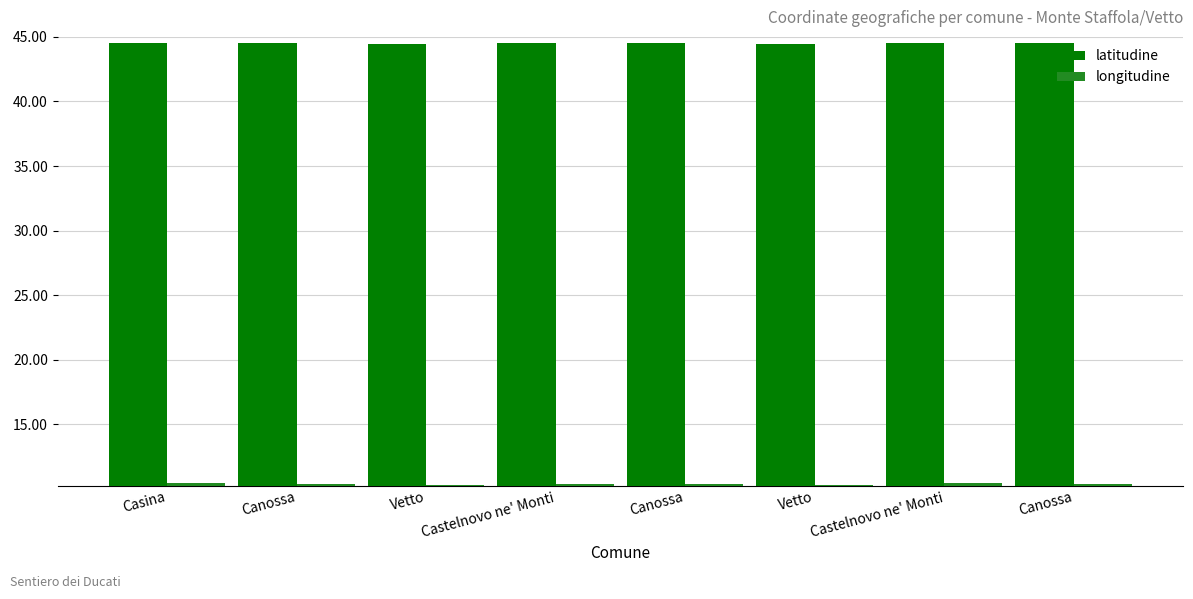

Rank the series by their average value, from highest to lowest.

latitudine, longitudine